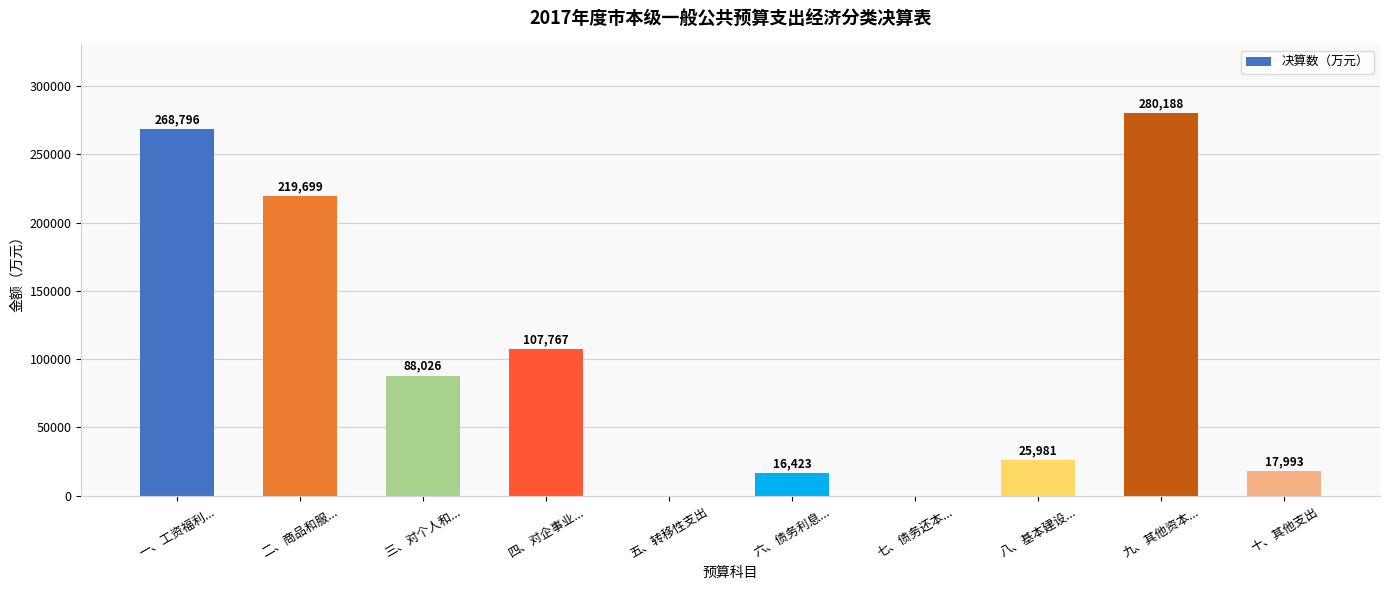

What is the sum of all values?

1024873